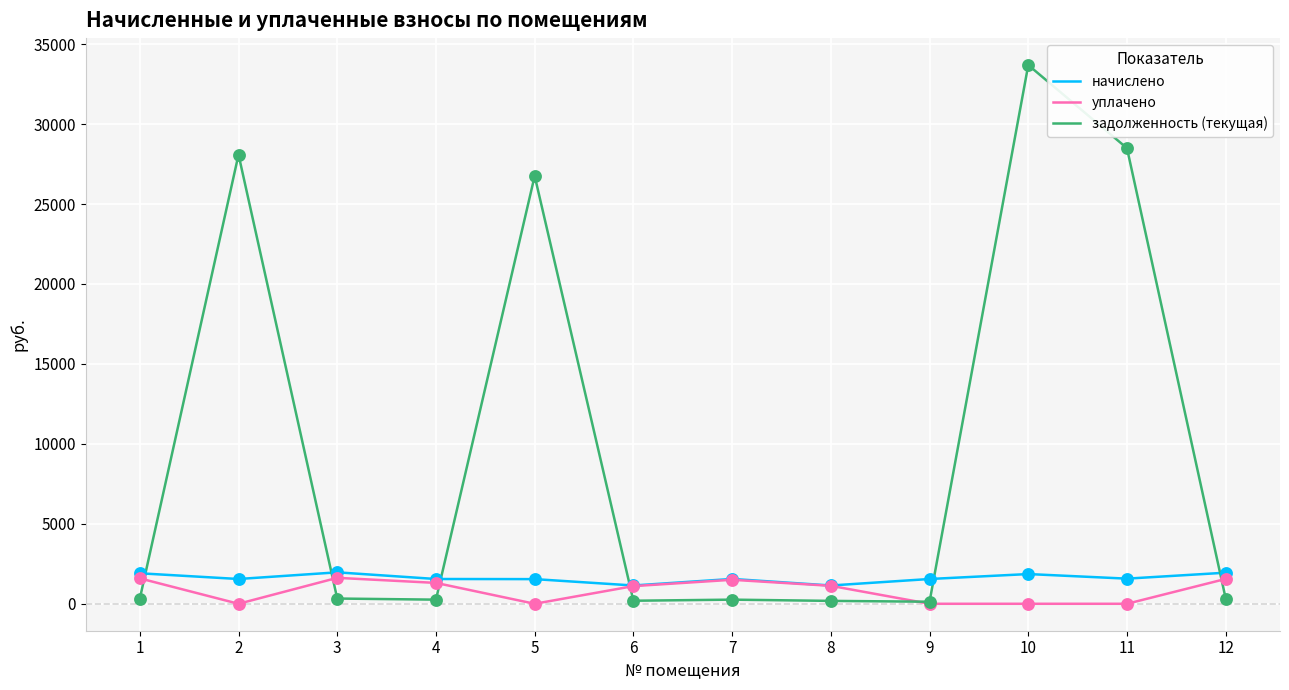

At which category is the sum across all series the highest?

10